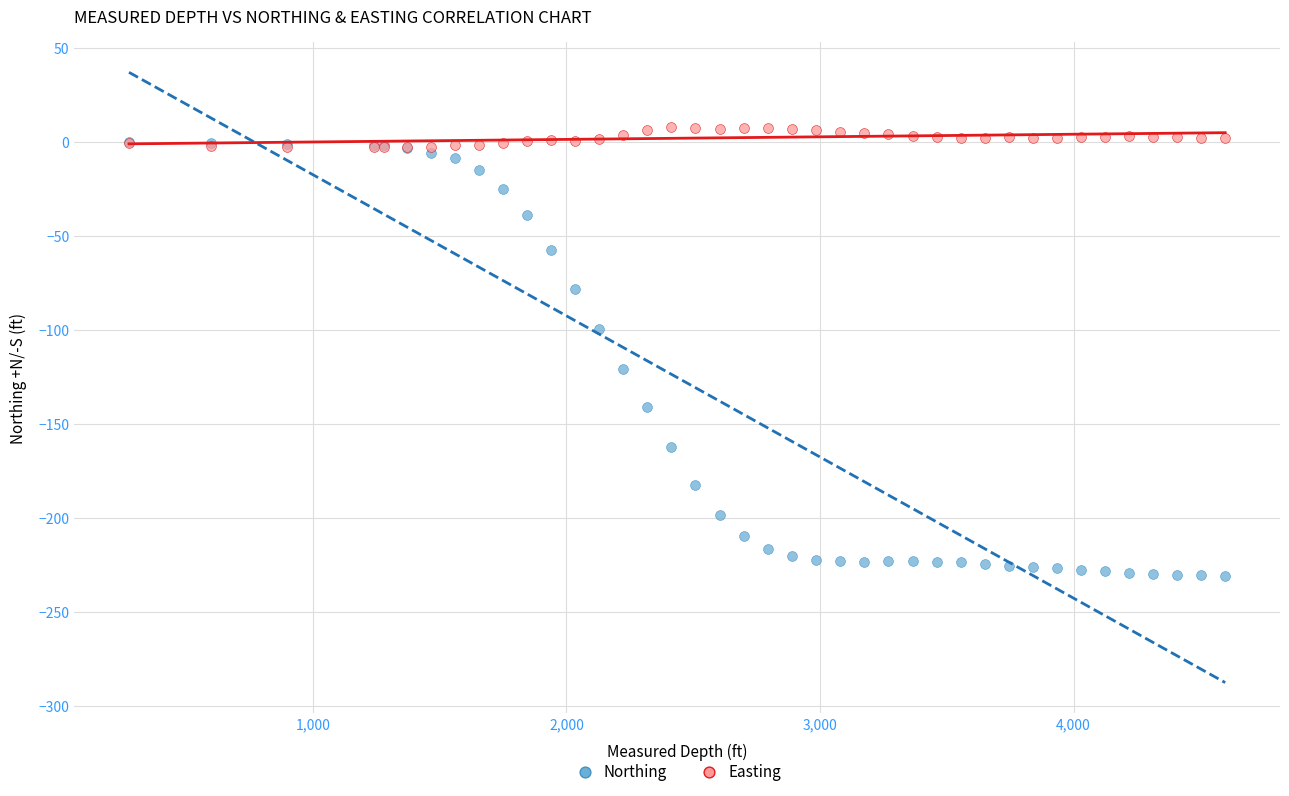

In the Northing series, what Y value is closest to -115?

-120.8